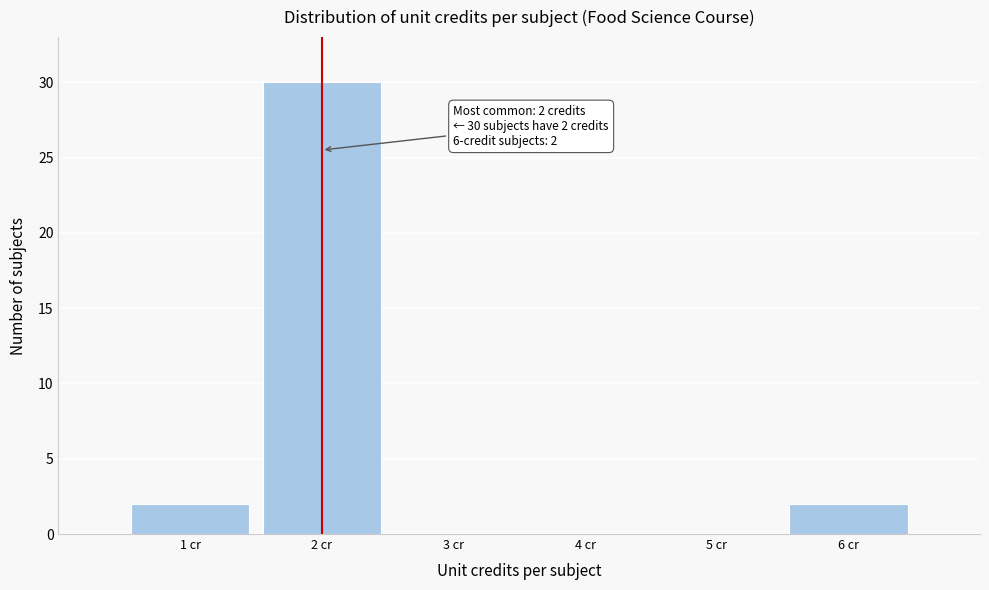

Which range on the x-axis has the tallest bar?

1.5 to 2.5